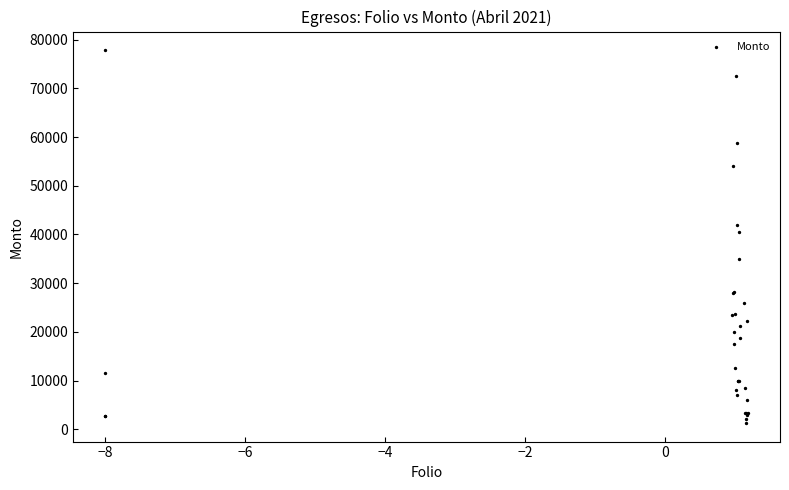

What Y value in the scatter plot is closest to 39571?

40500.0